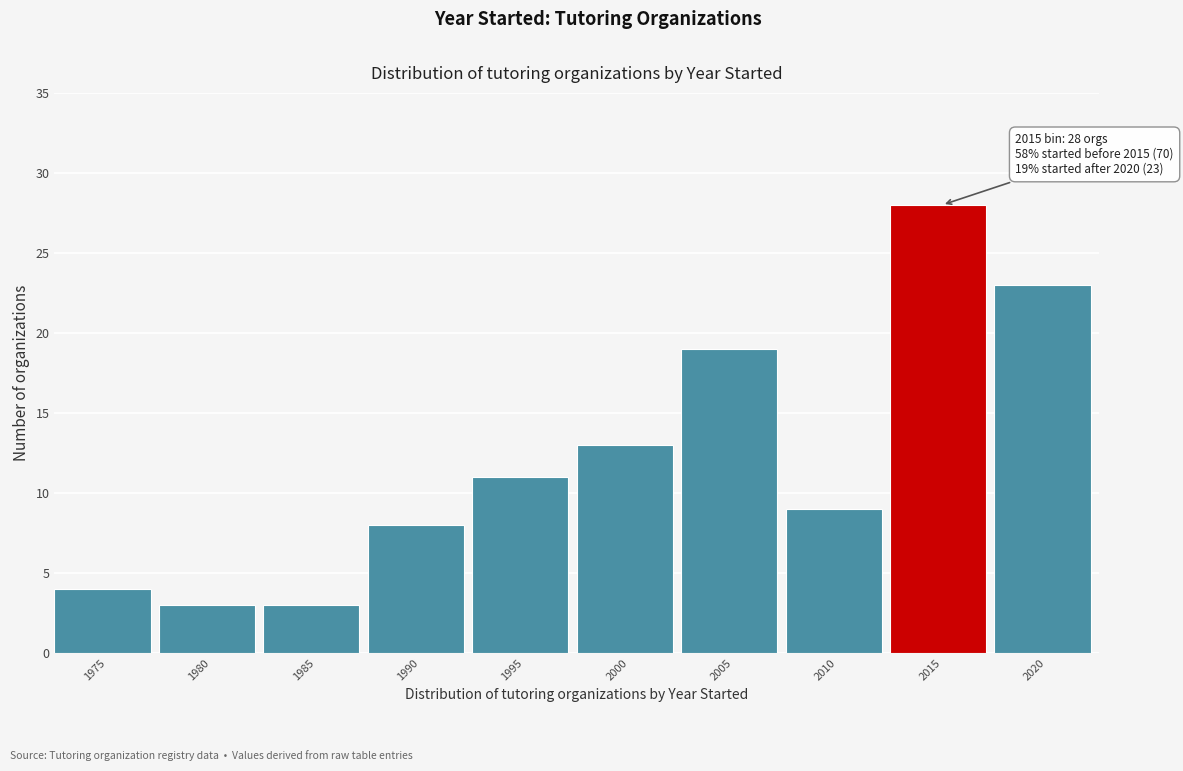

Reading left to right, transcribe all the data shown in this chart.

4	3	3	8	11	13	19	9	28	23